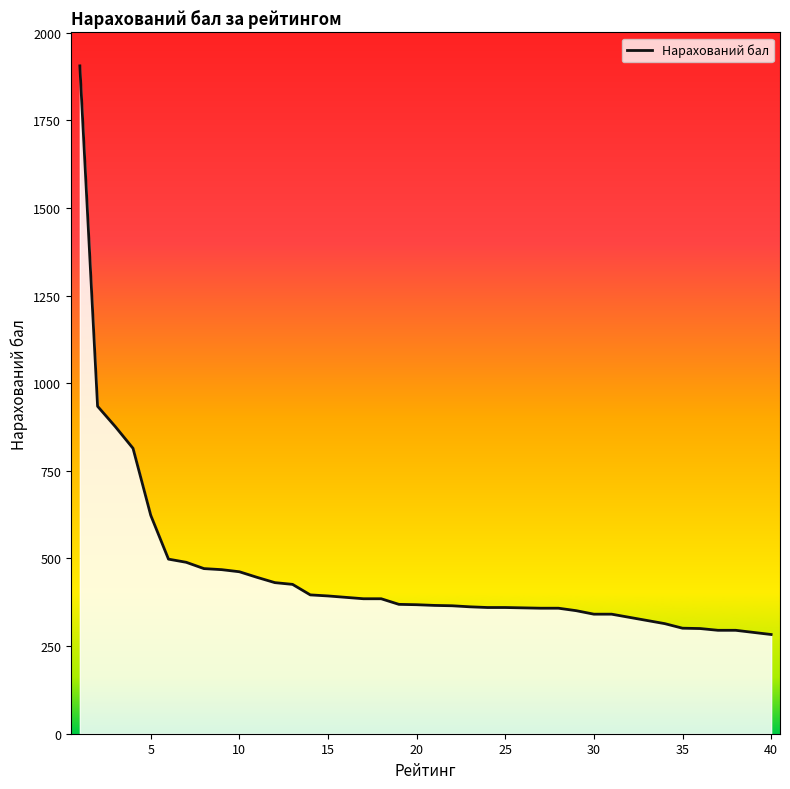

Count the number of data series in this chart.

1